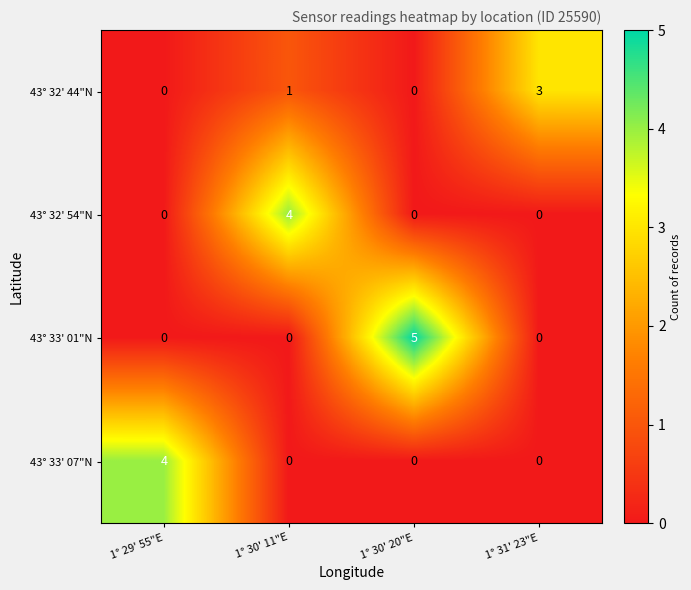

True or false: 43° 33' 07"N has a value of 2 at 1° 31' 23"E.

False